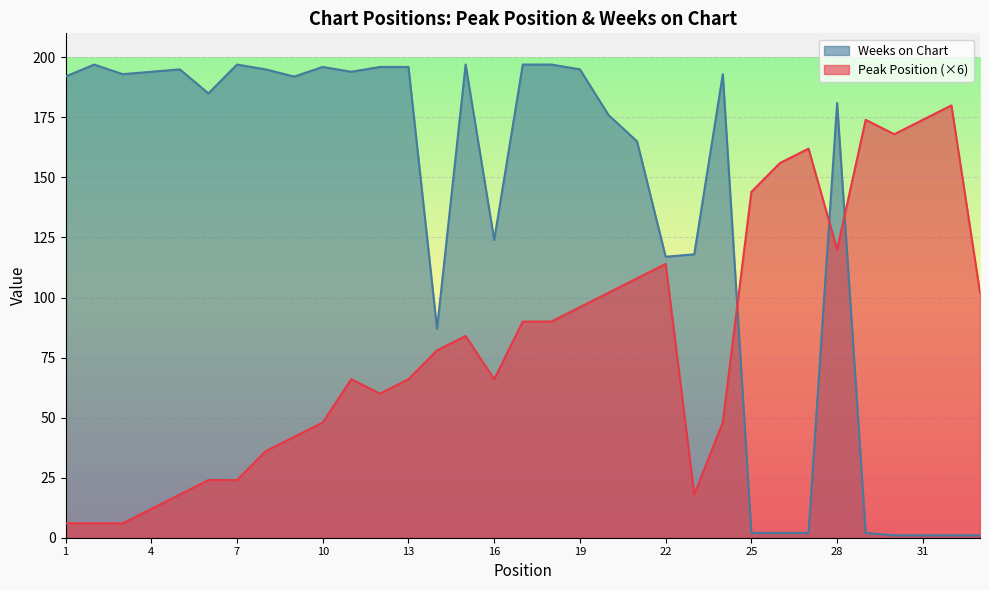

How many interior local peaks does the Peak Position series have?

6